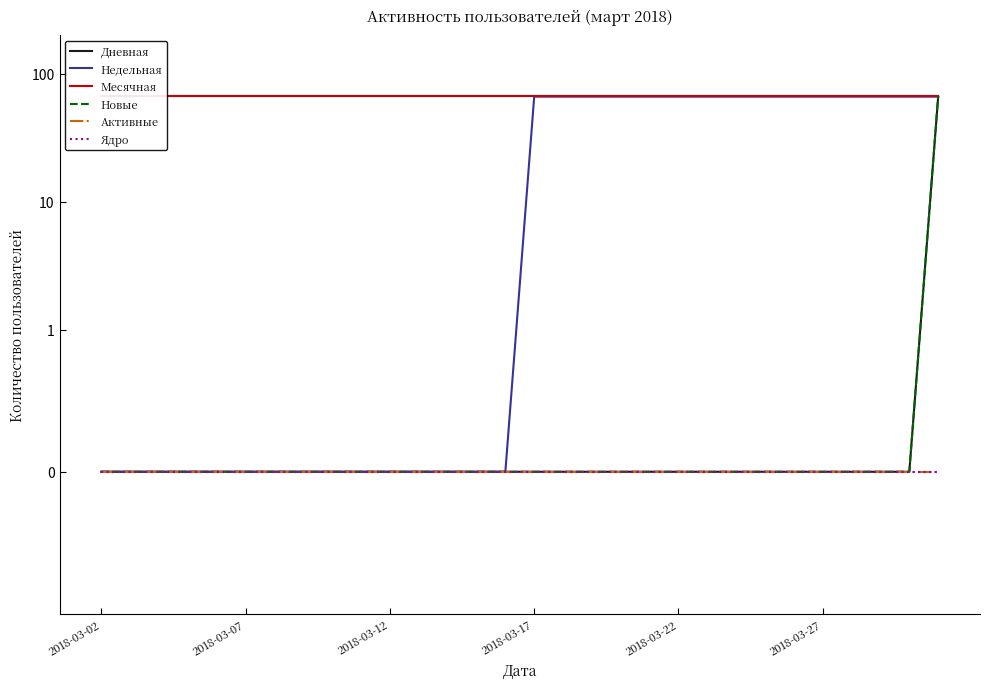

Which series has the largest total across all categories?

Месячная